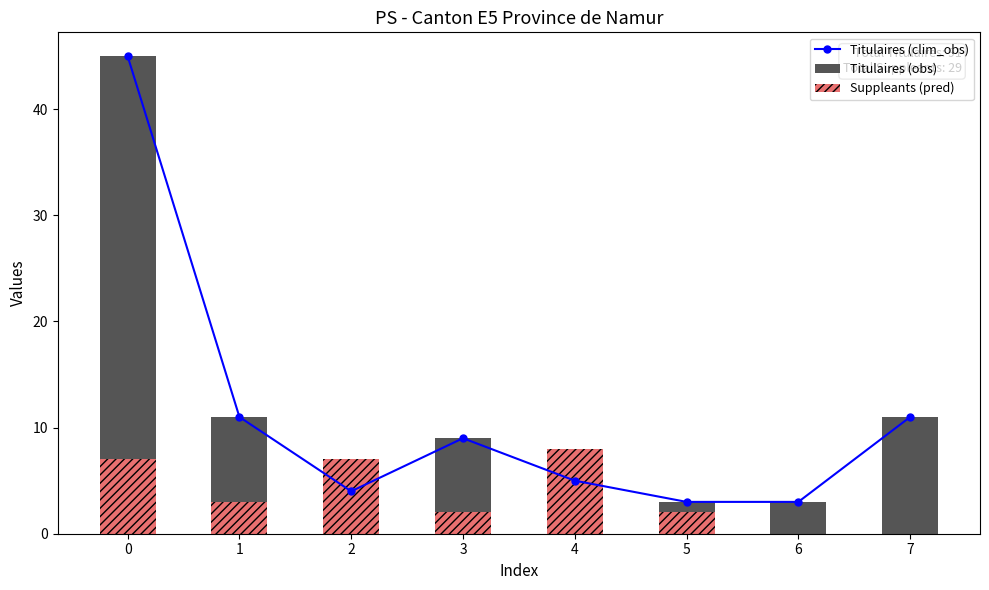

What is the value of the Titulaires (clim_obs) bar at the 3rd from the left?

4